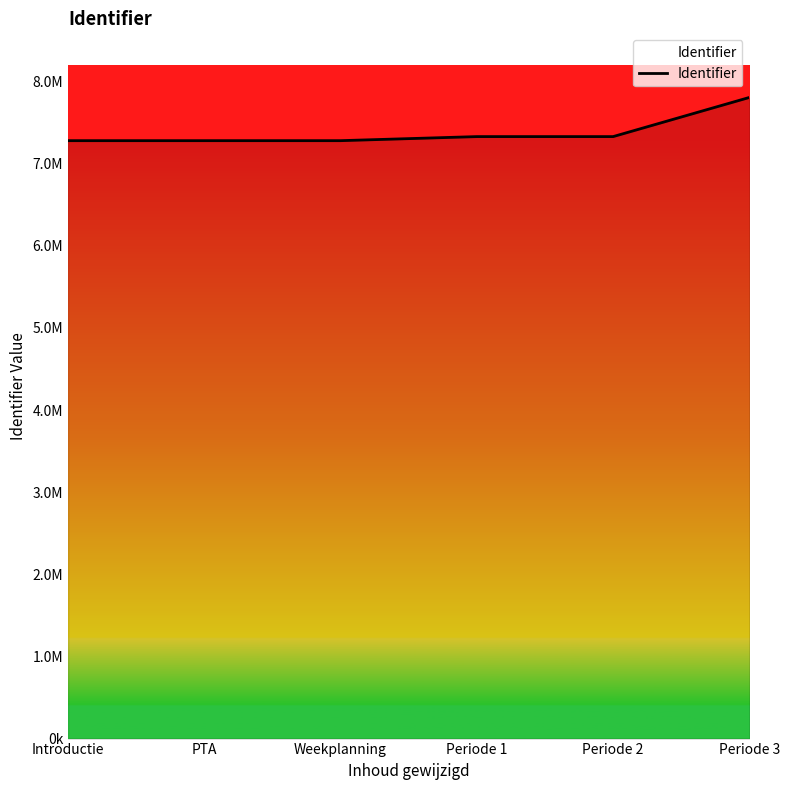

Read the value at Periode 2.

7330824